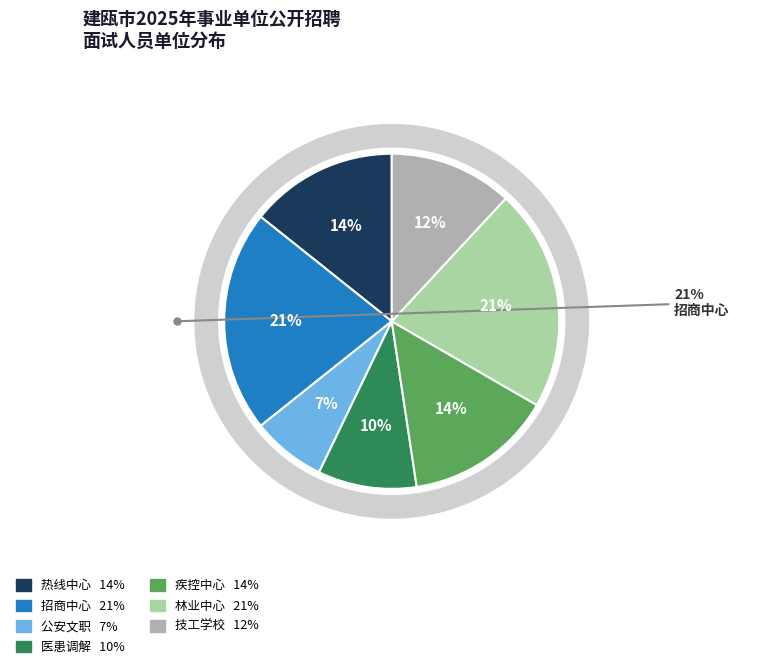

To the nearest percent, what portion does 建瓯市医患纠纷调解处理中心 represent?

10%